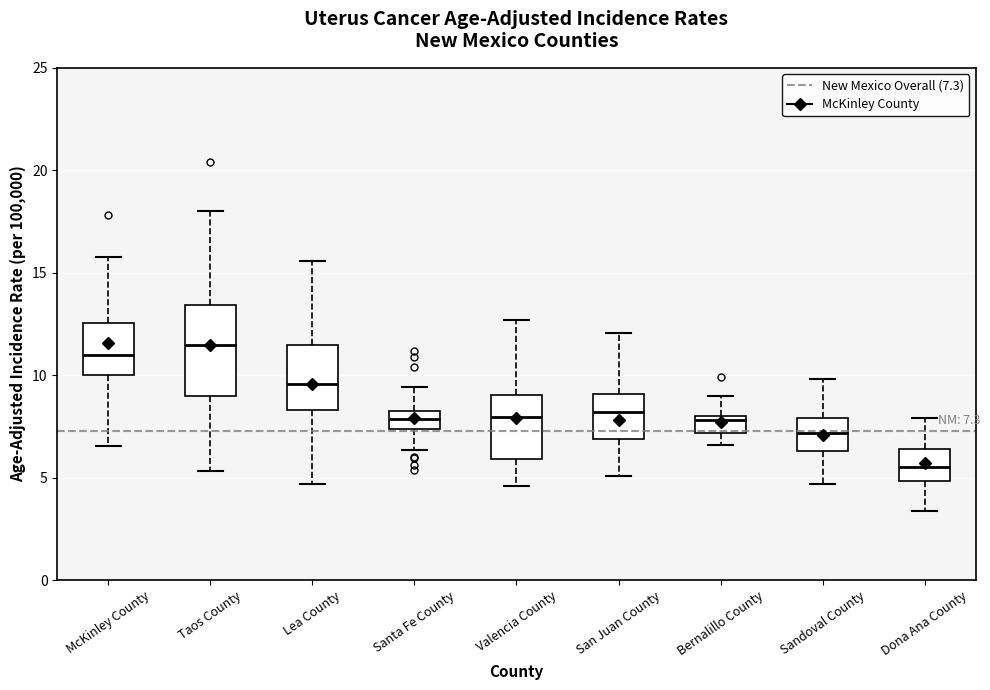

Comparing the boxes themselves (not the whiskers), which one is the tallest?

Taos County